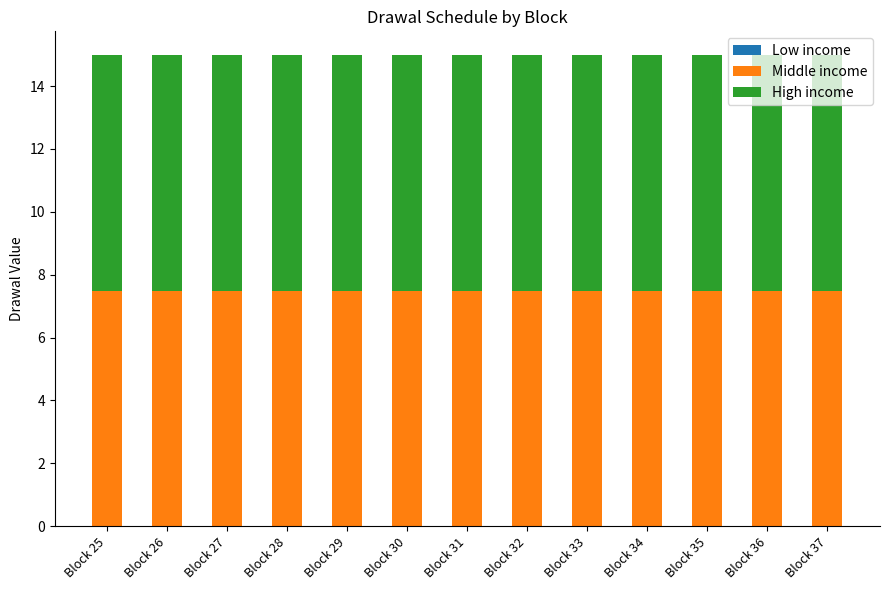

What is the average value of the Middle income series?

7.5